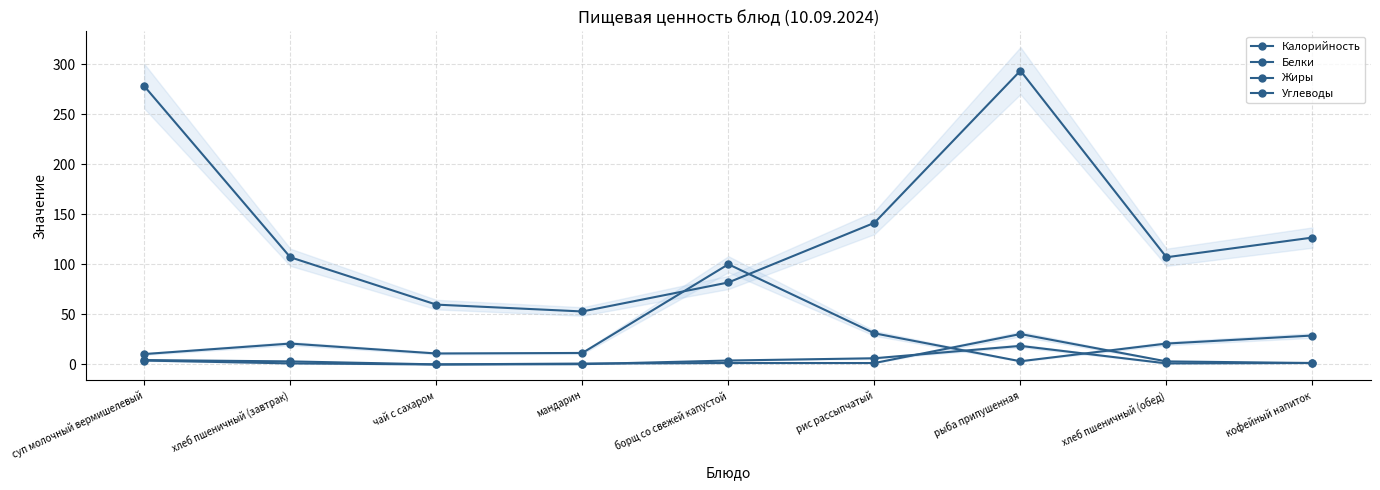

What is the label of the 4th point from the right?

рис рассыпчатый